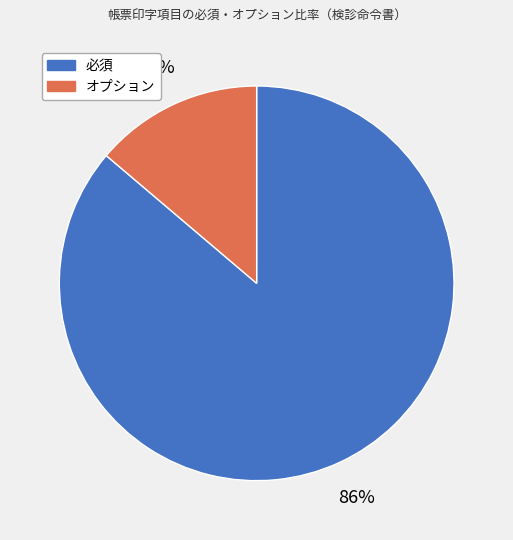

Combined, do 必須 and オプション account for over 50%?

Yes